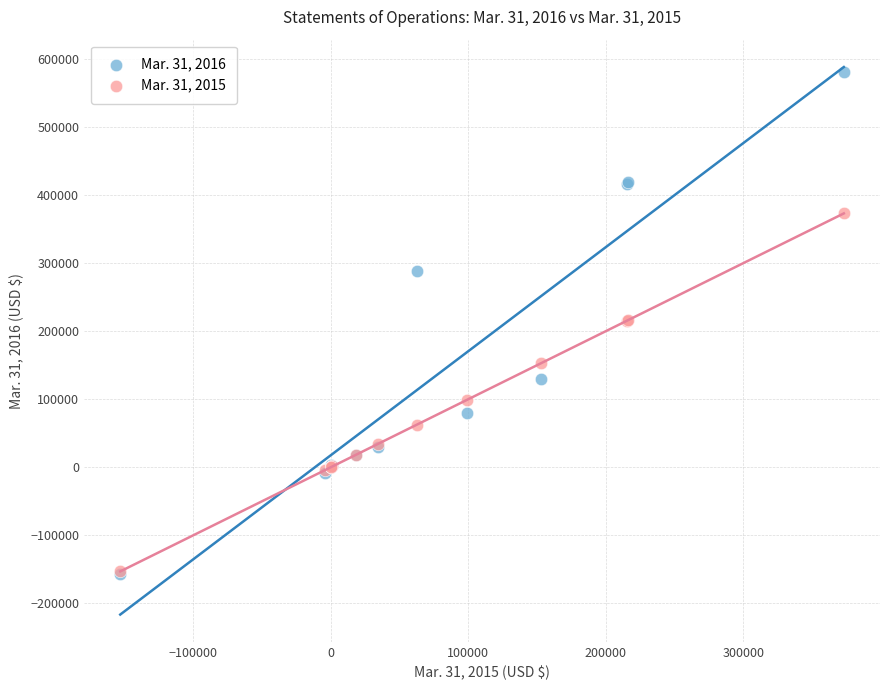

Which series has the largest Y range (max minus min)?

Mar. 31, 2016